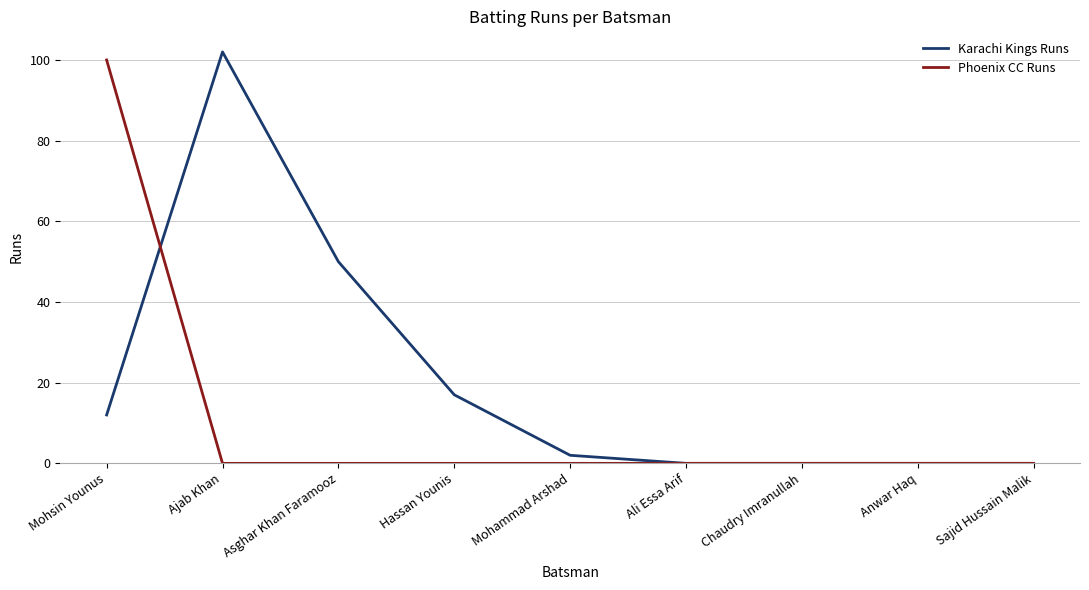

Reading left to right, list all the values displayed in this chart.

Karachi Kings Runs: Mohsin Younus=12	Ajab Khan=102	Asghar Khan Faramooz=50	Hassan Younis=17	Mohammad Arshad=2	Ali Essa Arif=0	Chaudry Imranullah=0	Anwar Haq=0	Sajid Hussain Malik=0
Phoenix CC Runs: Mohsin Younus=100	Ajab Khan=0	Asghar Khan Faramooz=0	Hassan Younis=0	Mohammad Arshad=0	Ali Essa Arif=0	Chaudry Imranullah=0	Anwar Haq=0	Sajid Hussain Malik=0